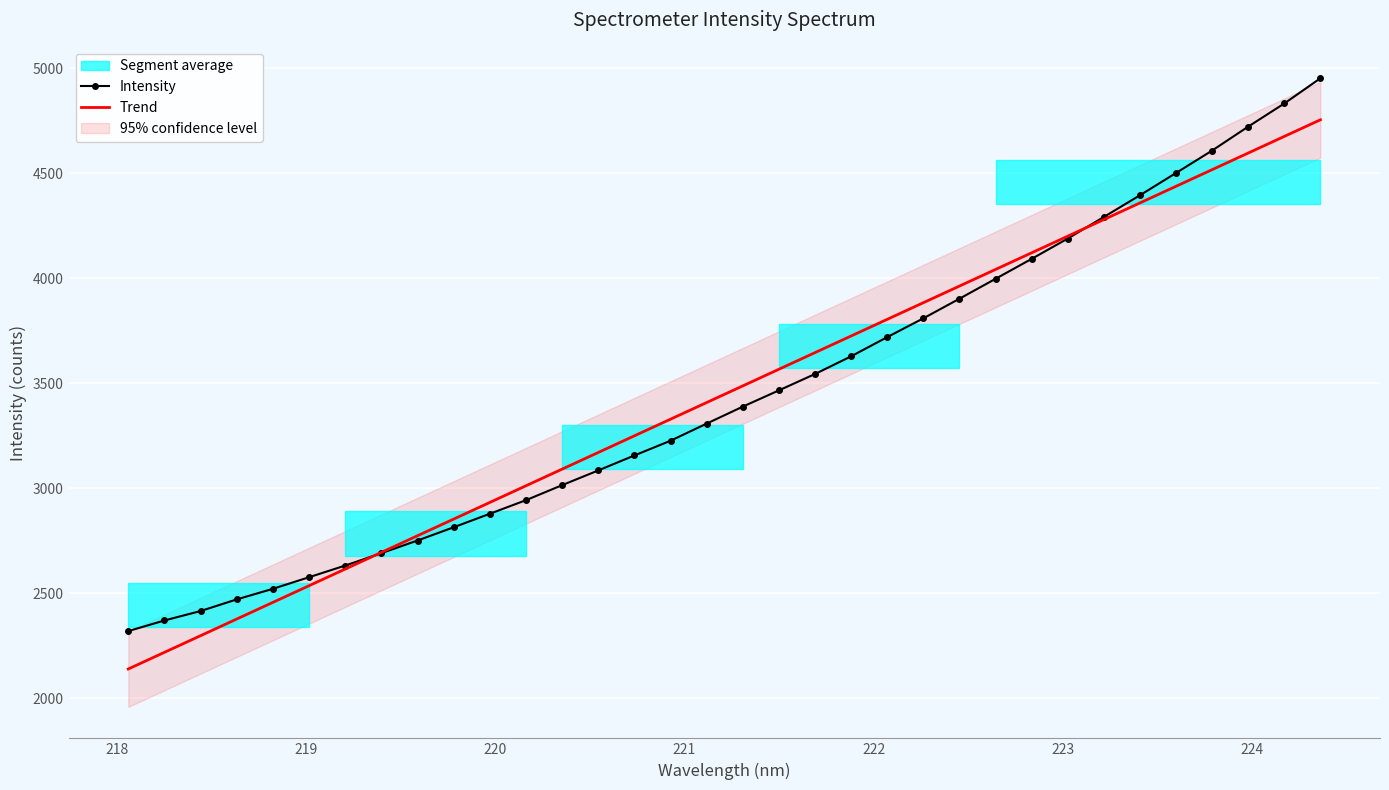

At how many categories does at least one series exceed 4718?

3